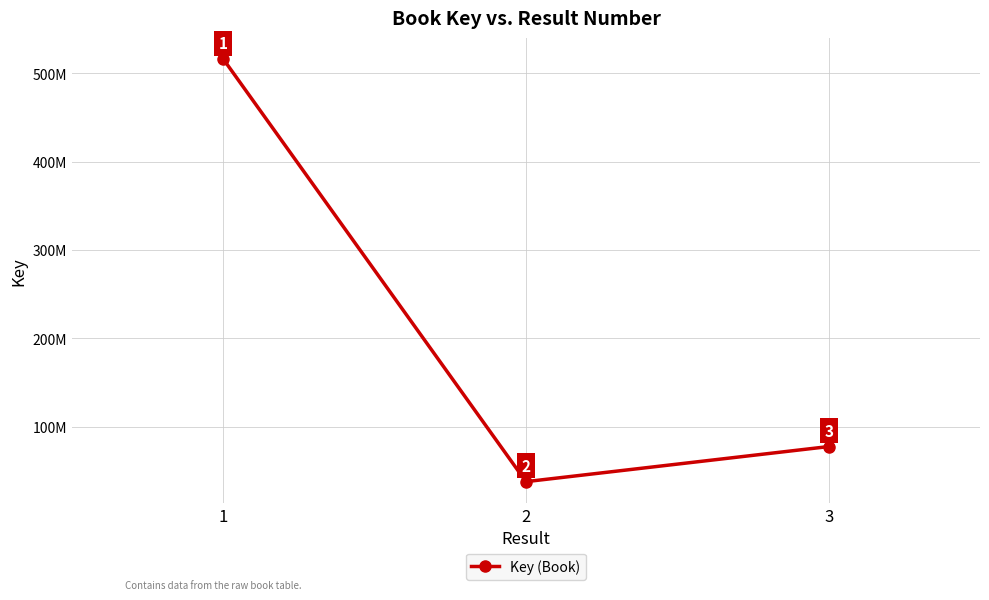

Does the chart have visible grid lines?

Yes